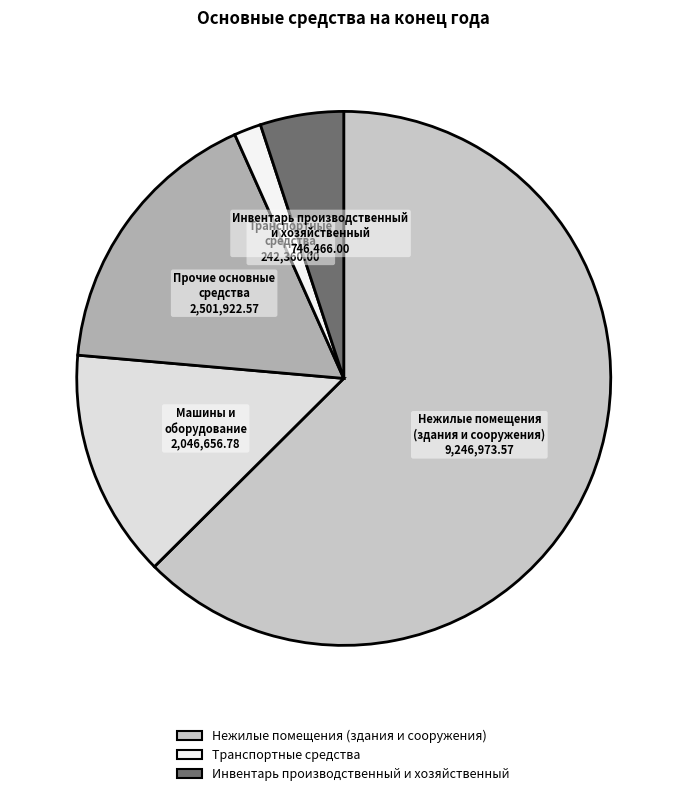

Combined, do Инвентарь производственный и хозяйственный and Нежилые помещения (здания и сооружения) account for over 50%?

Yes